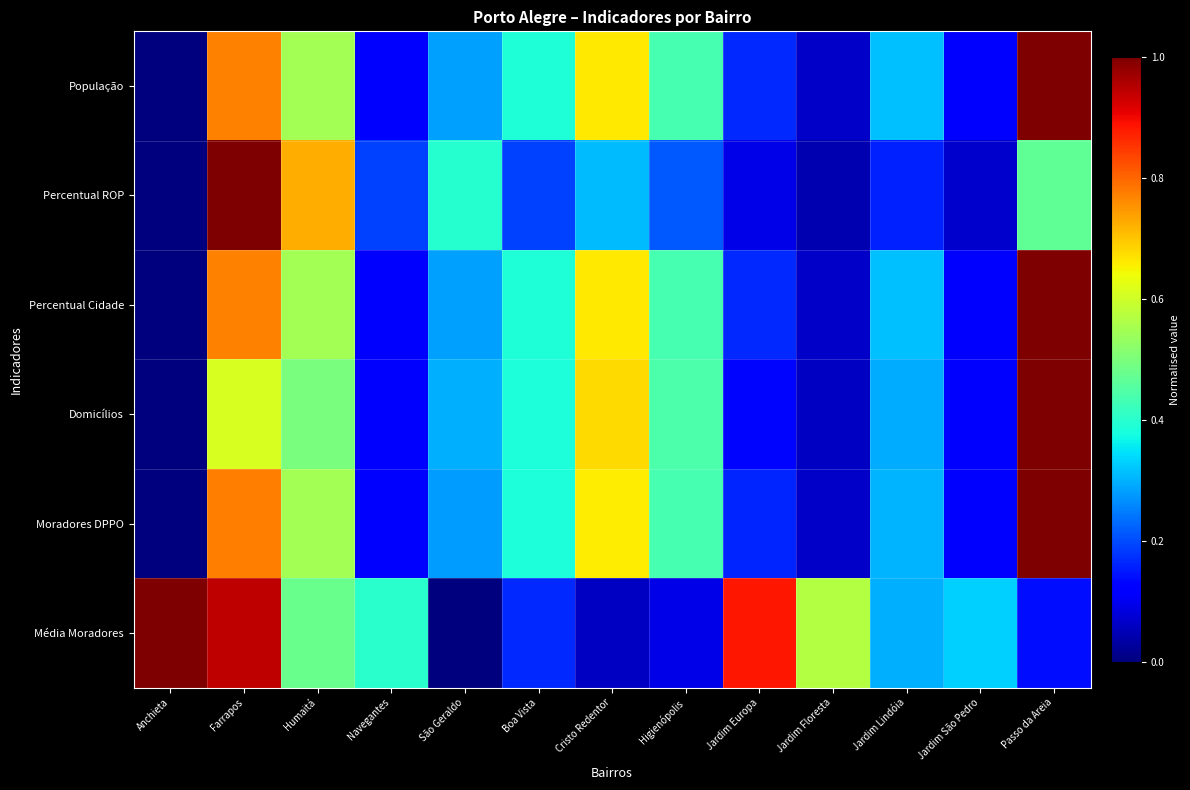

What is the spread (max minus min) of values at Passo da Areia?

0.9